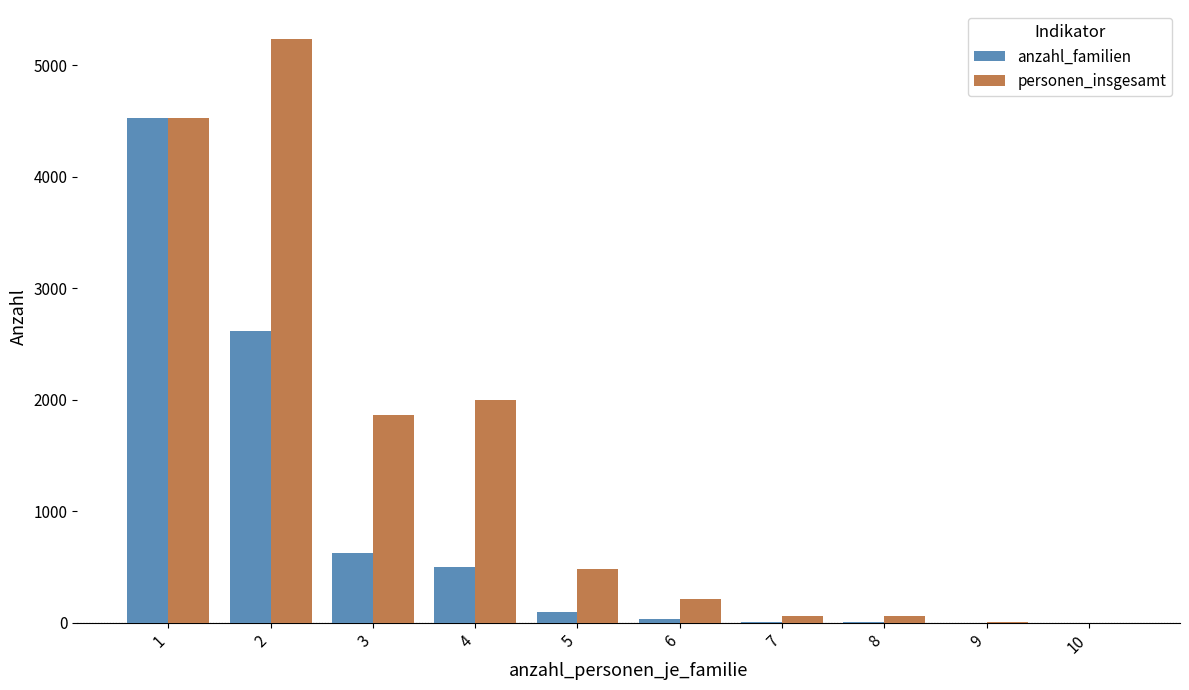

Are the bars horizontal?

No